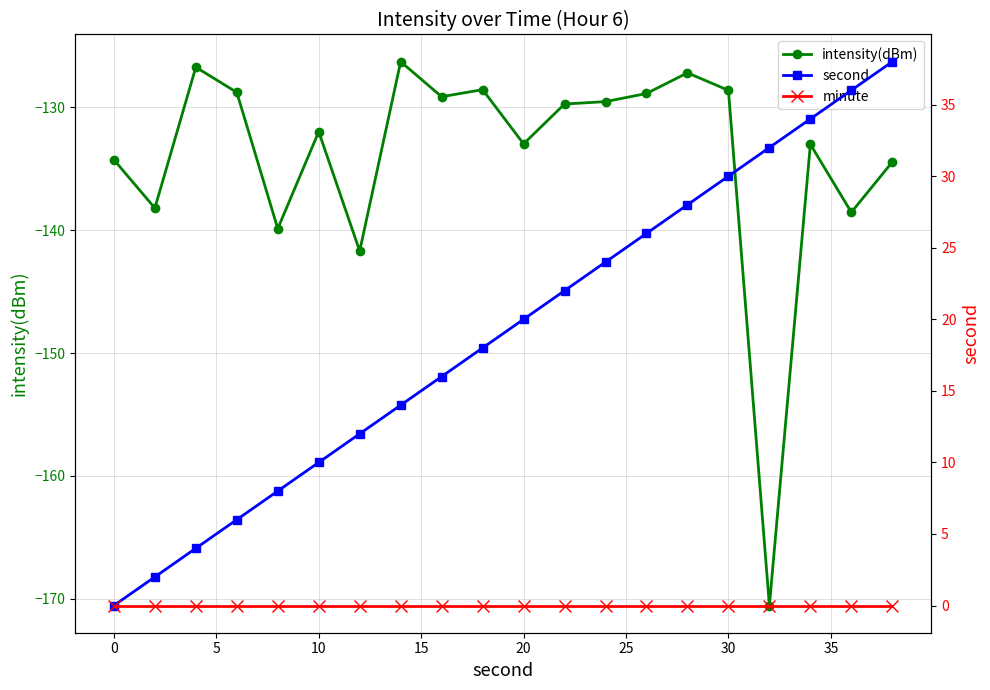

What is the maximum value for intensity(dBm)?

-126.3